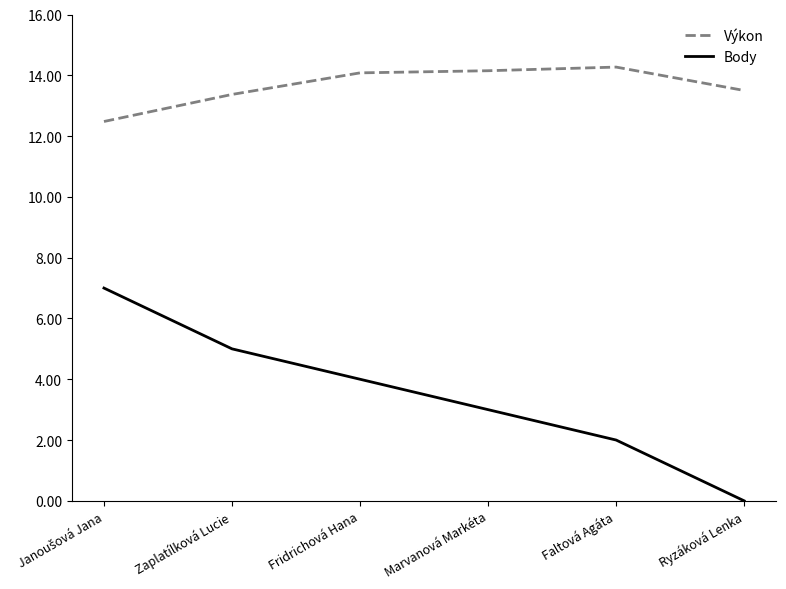

True or false: Body has more than 2 points higher than both neighbors.

False